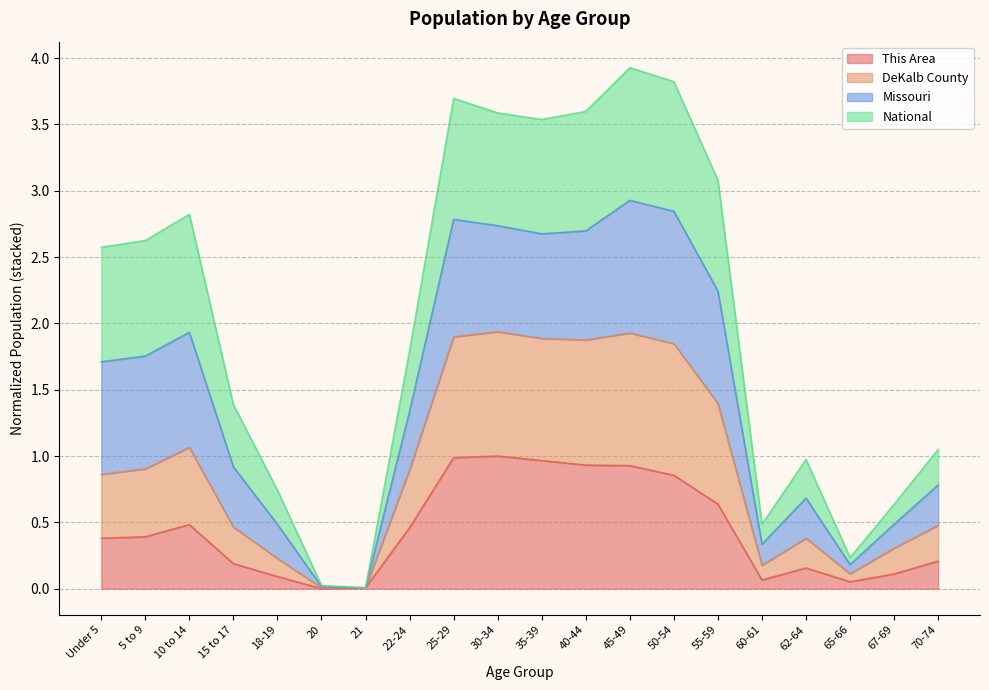

What is the total value across all series at Under 5?

2.6